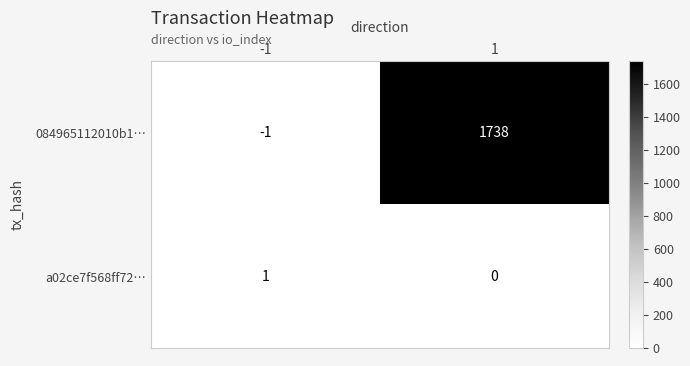

What is the sum of all 084965112010b1… values?

1737